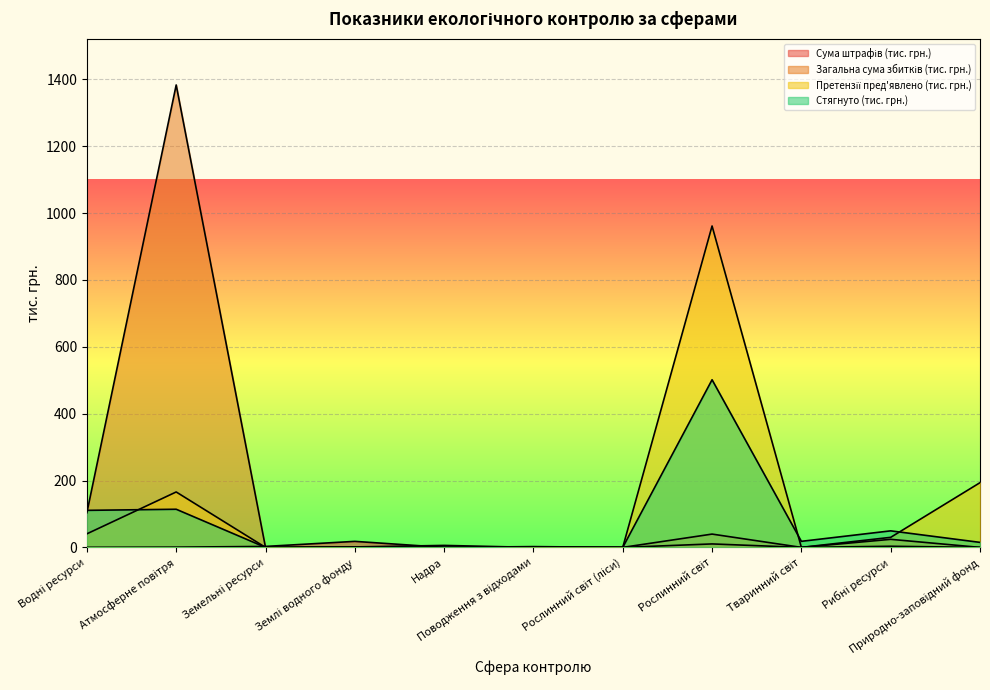

Is the value of Сума штрафів (тис. грн.) at Земельні ресурси greater than the value of Стягнуто (тис. грн.) at Рослинний світ (ліси)?

Yes